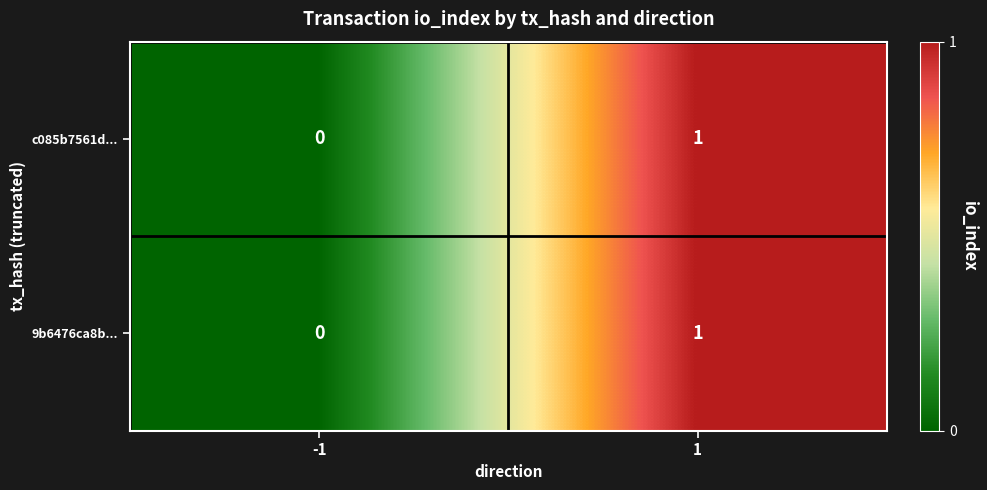

Reading left to right, what are all the values shown in this chart?

c085b7561d...: -1=0	1=1
9b6476ca8b...: -1=0	1=1